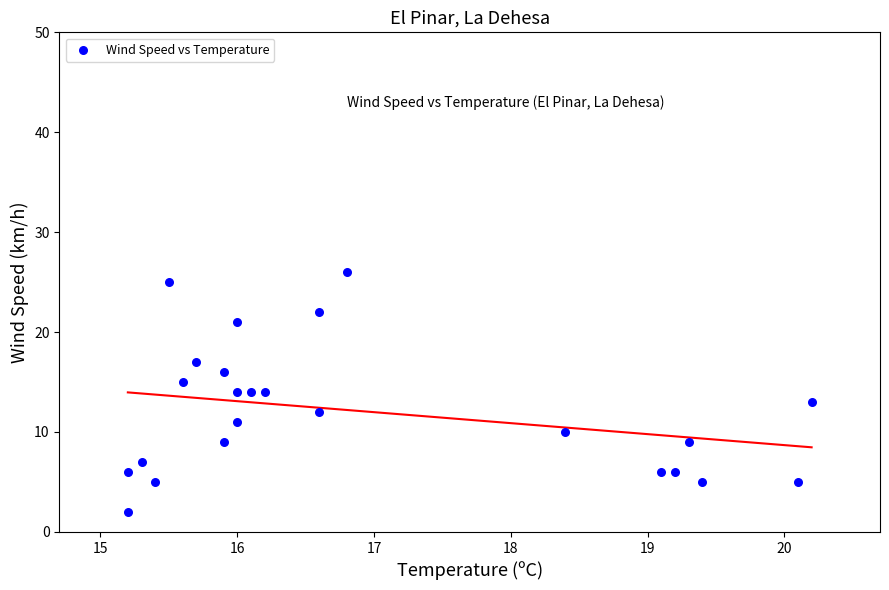

What is the range of Y values (max minus min)?

24